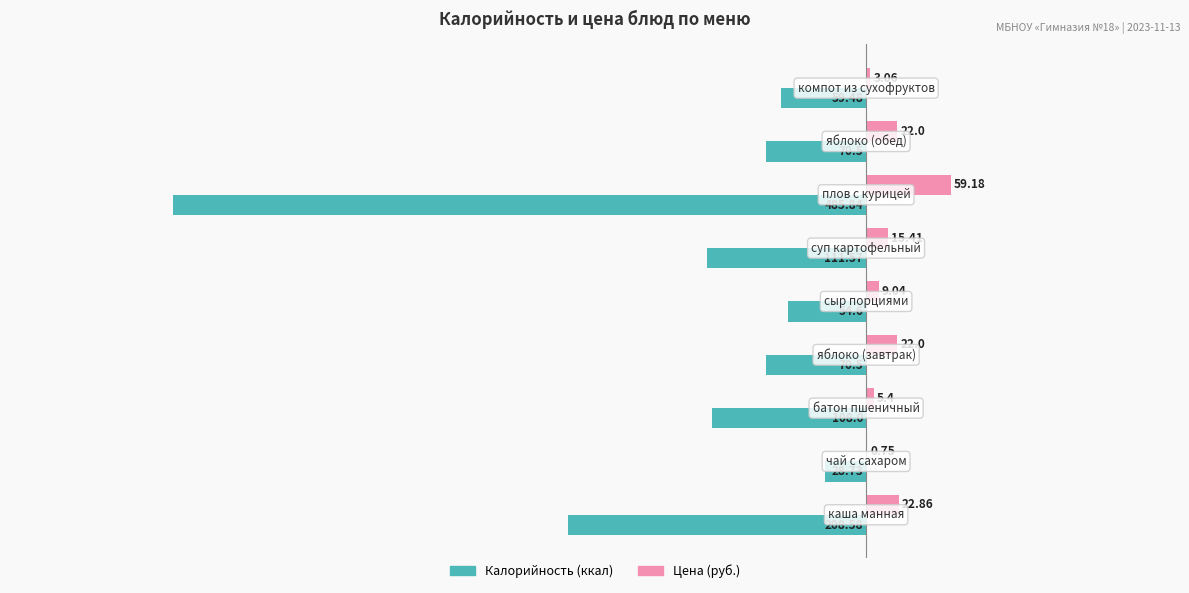

Which series has the largest total across all categories?

Цена (руб.)